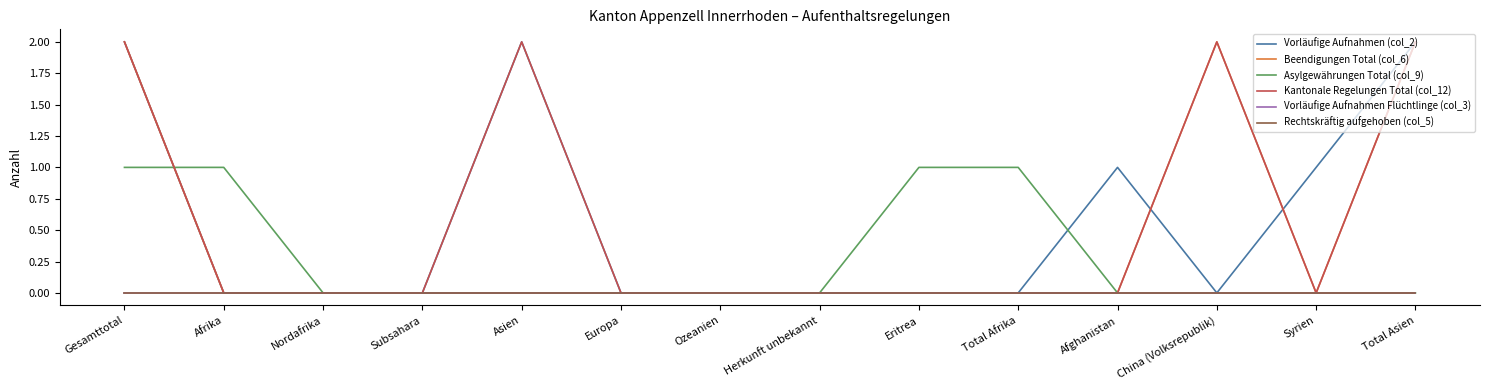

Reading right to left, list all the values displayed in this chart.

Vorläufige Aufnahmen (col_2): Total Asien=2	Syrien=1	China (Volksrepublik)=0	Afghanistan=1	Total Afrika=0	Eritrea=0	Herkunft unbekannt=0	Ozeanien=0	Europa=0	Asien=2	Subsahara=0	Nordafrika=0	Afrika=0	Gesamttotal=2
Beendigungen Total (col_6): Total Asien=2	Syrien=0	China (Volksrepublik)=2	Afghanistan=0	Total Afrika=0	Eritrea=0	Herkunft unbekannt=0	Ozeanien=0	Europa=0	Asien=0	Subsahara=0	Nordafrika=0	Afrika=0	Gesamttotal=2
Asylgewährungen Total (col_9): Total Asien=0	Syrien=0	China (Volksrepublik)=0	Afghanistan=0	Total Afrika=1	Eritrea=1	Herkunft unbekannt=0	Ozeanien=0	Europa=0	Asien=0	Subsahara=0	Nordafrika=0	Afrika=1	Gesamttotal=1
Kantonale Regelungen Total (col_12): Total Asien=2	Syrien=0	China (Volksrepublik)=2	Afghanistan=0	Total Afrika=0	Eritrea=0	Herkunft unbekannt=0	Ozeanien=0	Europa=0	Asien=2	Subsahara=0	Nordafrika=0	Afrika=0	Gesamttotal=2
Vorläufige Aufnahmen Flüchtlinge (col_3): Total Asien=0	Syrien=0	China (Volksrepublik)=0	Afghanistan=0	Total Afrika=0	Eritrea=0	Herkunft unbekannt=0	Ozeanien=0	Europa=0	Asien=0	Subsahara=0	Nordafrika=0	Afrika=0	Gesamttotal=0
Rechtskräftig aufgehoben (col_5): Total Asien=0	Syrien=0	China (Volksrepublik)=0	Afghanistan=0	Total Afrika=0	Eritrea=0	Herkunft unbekannt=0	Ozeanien=0	Europa=0	Asien=0	Subsahara=0	Nordafrika=0	Afrika=0	Gesamttotal=0